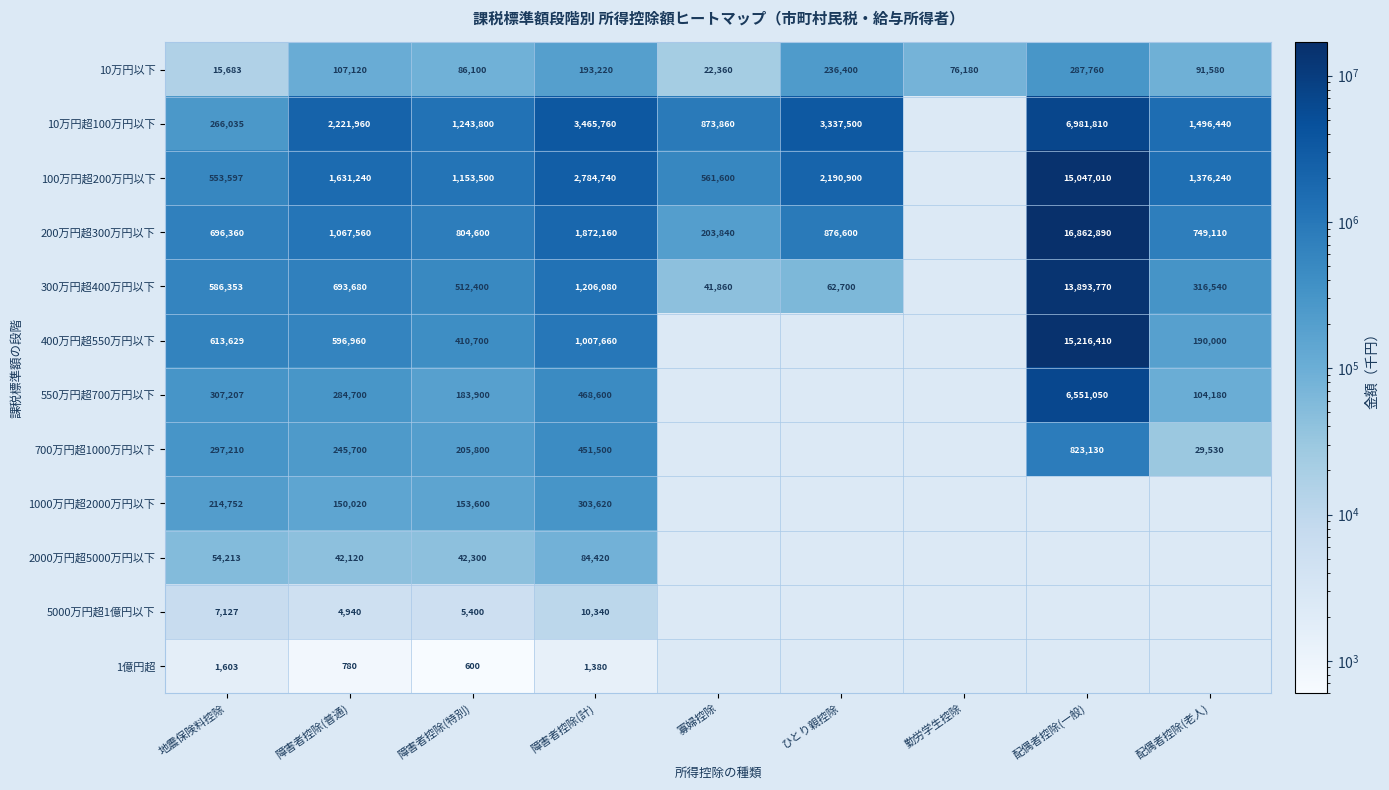

What is the difference between the highest and lowest values at 配偶者控除(老人)?

1466910.0